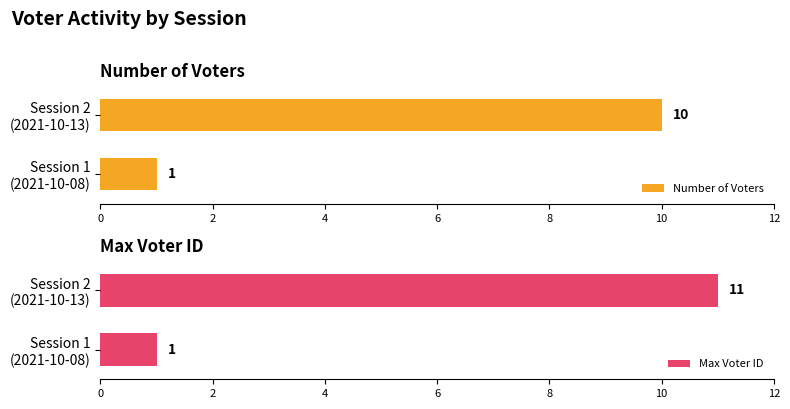

Reading left to right, what are all the values shown in this chart?

Number of Voters: 1	10
Max Voter ID: 1	11